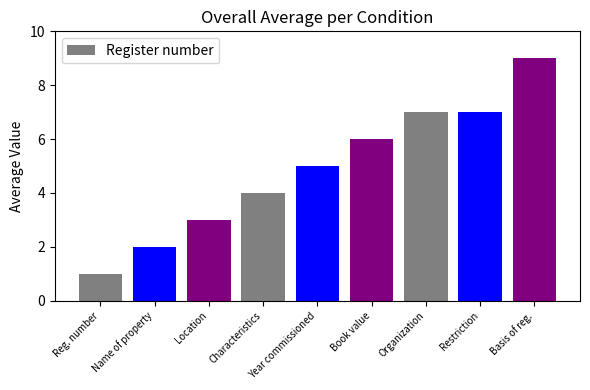

What is the difference between the maximum and minimum values?

8